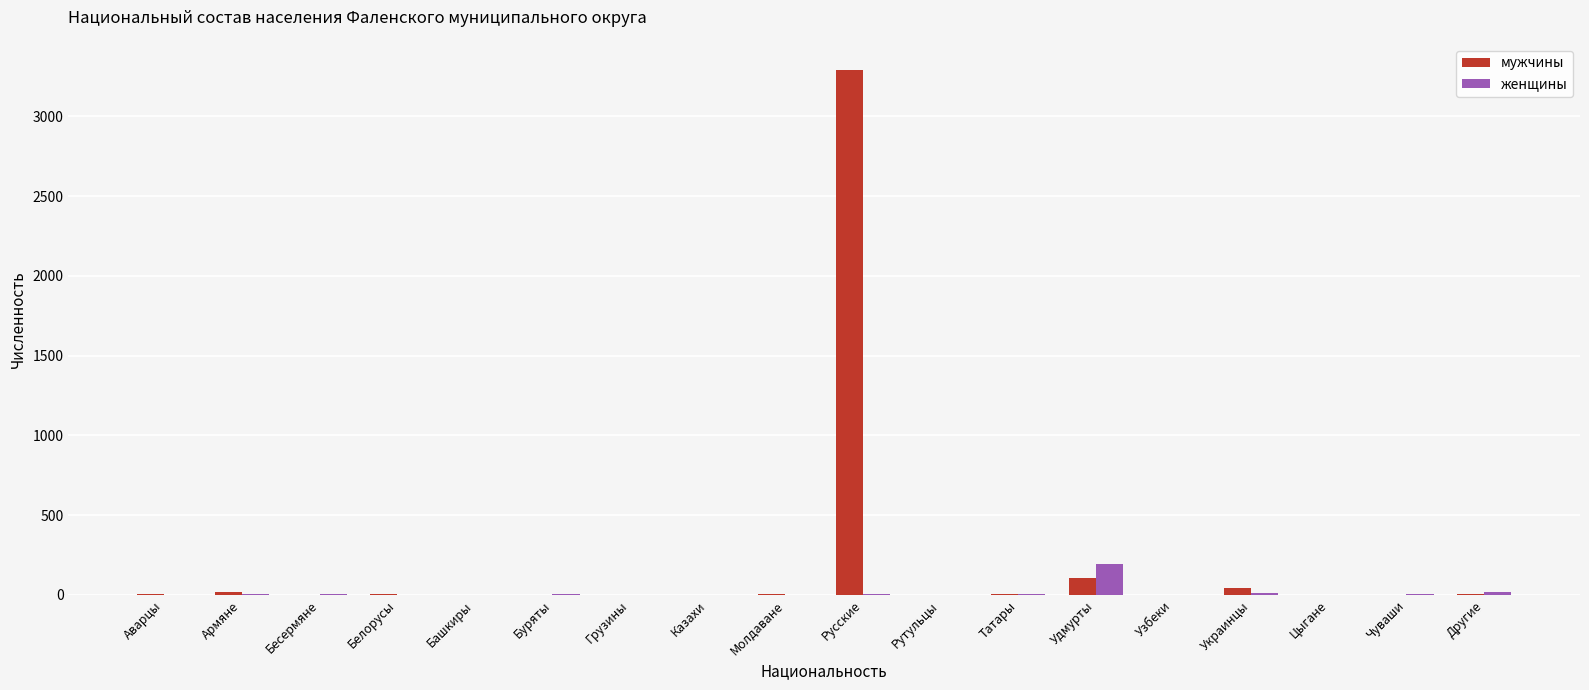

What is the greatest value displayed?

3290